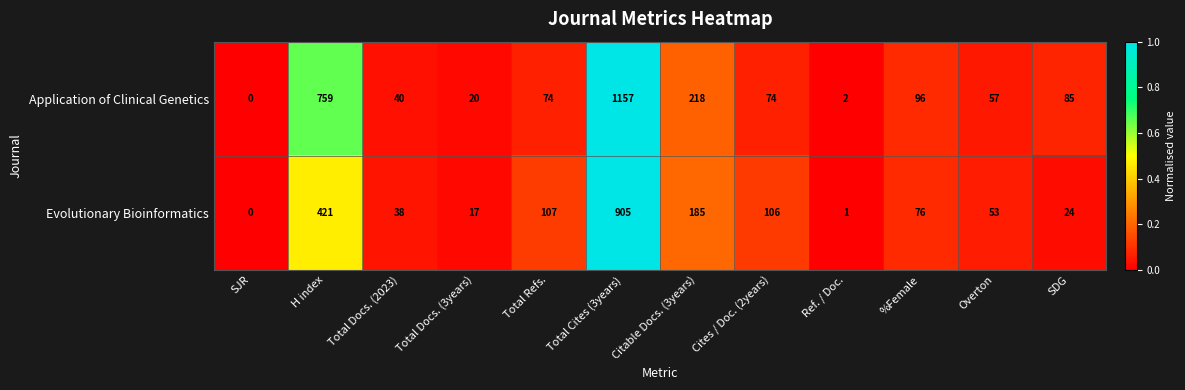

Which label corresponds to the smallest value in the chart?

SJR